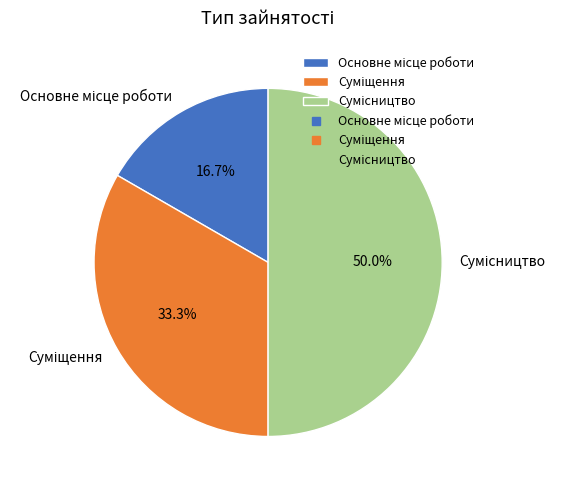

Count the number of slices in the pie.

3